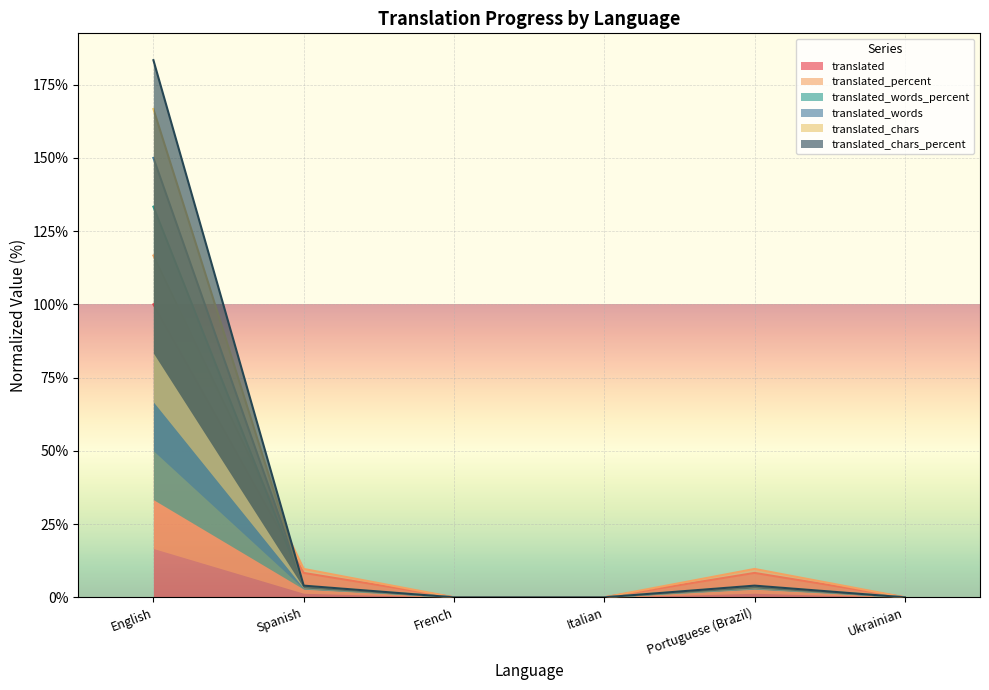

Which series ends up on top after the final intersection of translated_words and translated?

translated